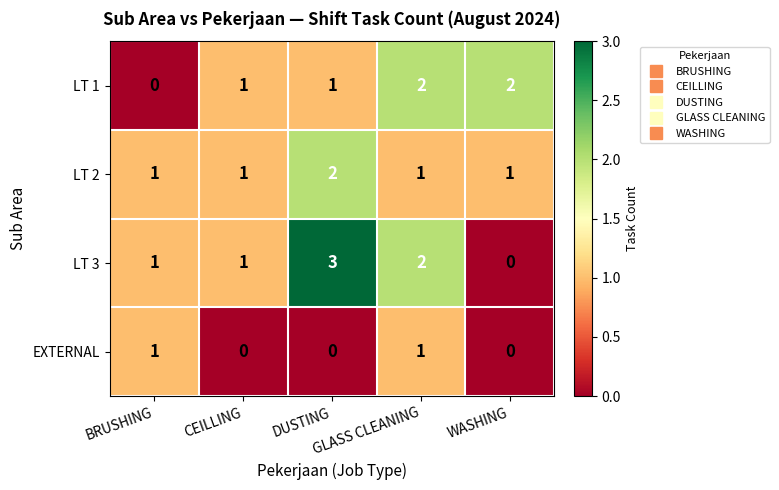

How many LT 3 values are between 1 and 2?

3